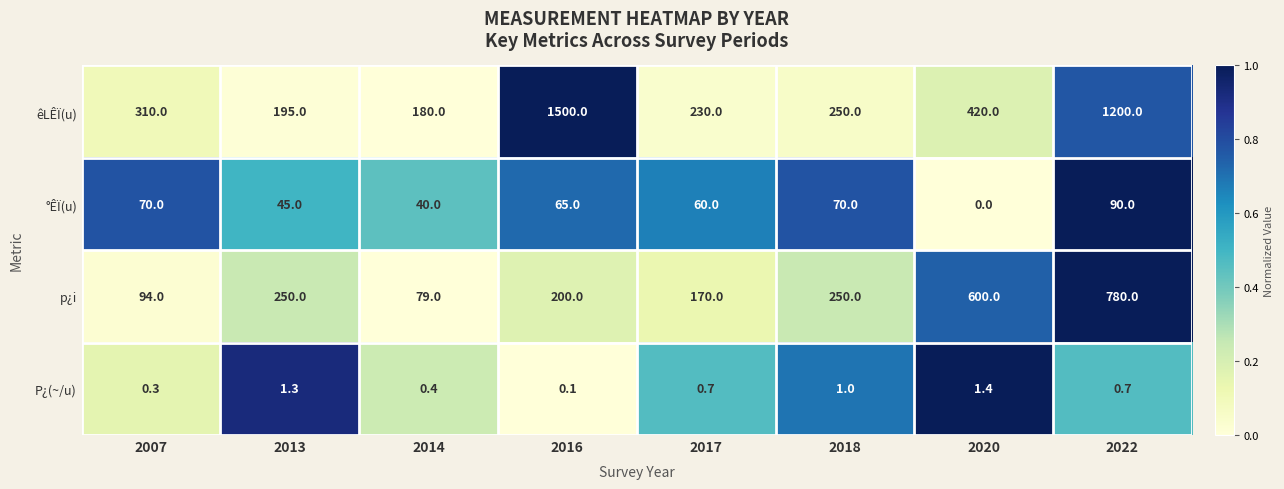

Which series has the widest spread of values?

êLÊÏ(u)